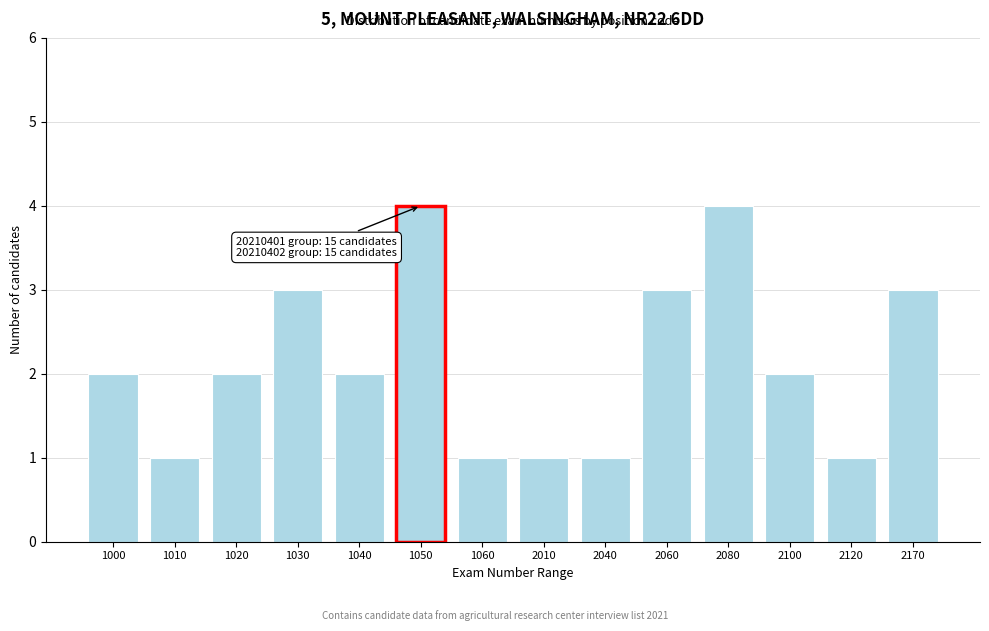

Reading left to right, what are all the values shown in this chart?

1000=2	1010=1	1020=2	1030=3	1040=2	1050=4	1060=1	2010=1	2040=1	2060=3	2080=4	2100=2	2120=1	2170=3